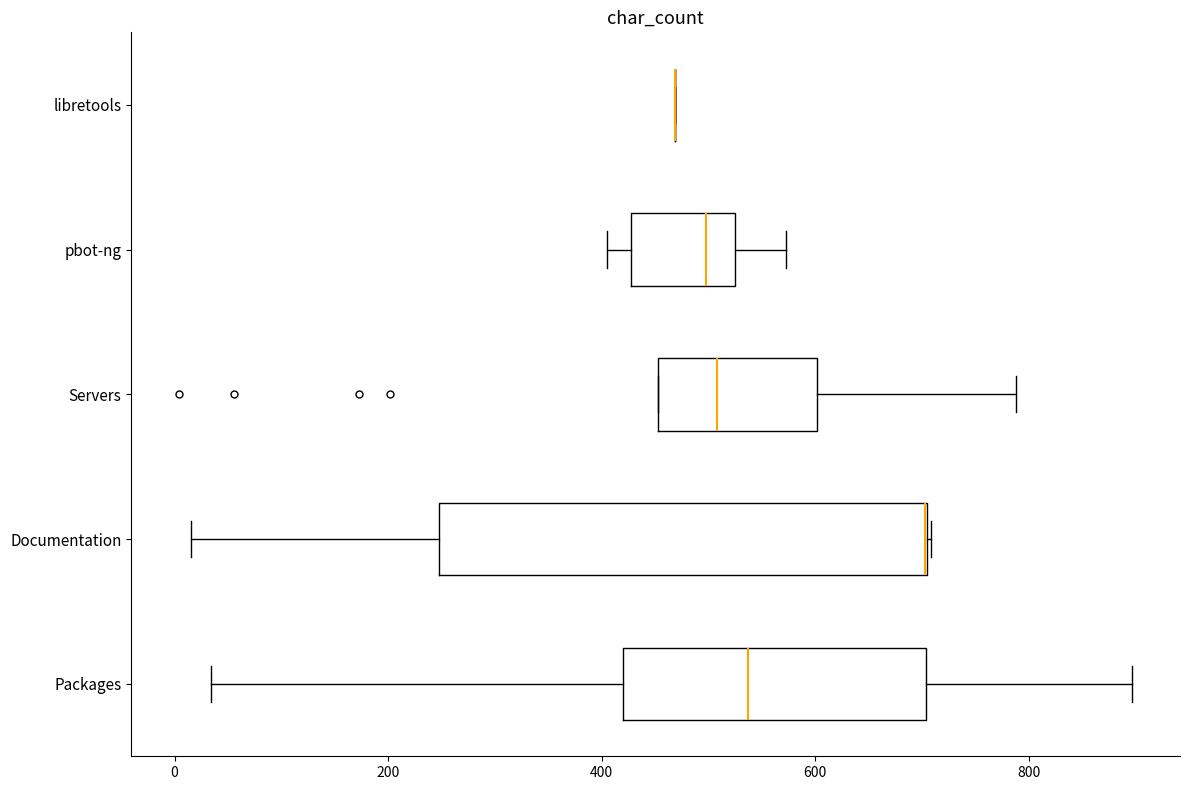

Reading bottom to top, read every box against the x-axis: the position of its median line, the range the box covers, and the ends of its whiskers. The values are not printed on the chart, so give them approximately, as read against the axis.

Packages: median 540, box 420 to 700, whiskers 40 to 900
Documentation: median 700 (drawn on the box's right edge), box 240 to 700, whiskers 20 to 700
Servers: median 500, box 460 to 600, whiskers 460 to 780
pbot-ng: median 500, box 420 to 520, whiskers 400 to 580
libretools: box collapsed to a line at 460, whiskers 460 to 460